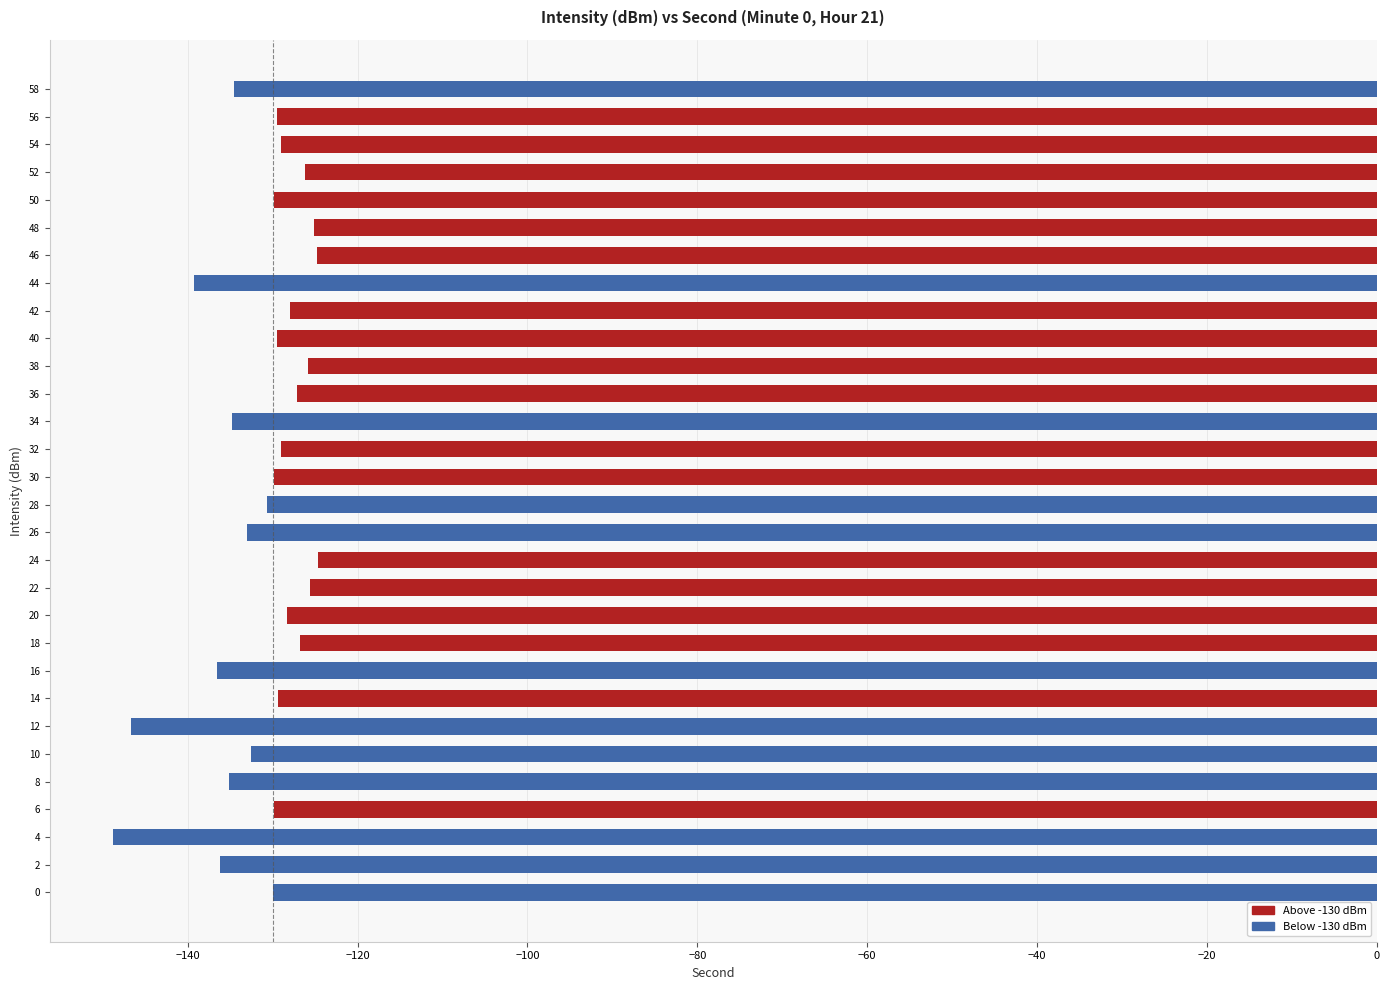

How many data points does each series have?

30